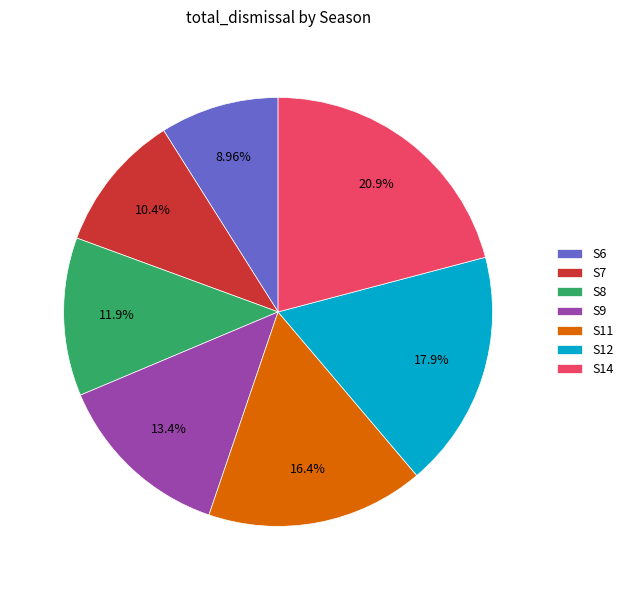

Which category has the biggest portion of the pie?

S14